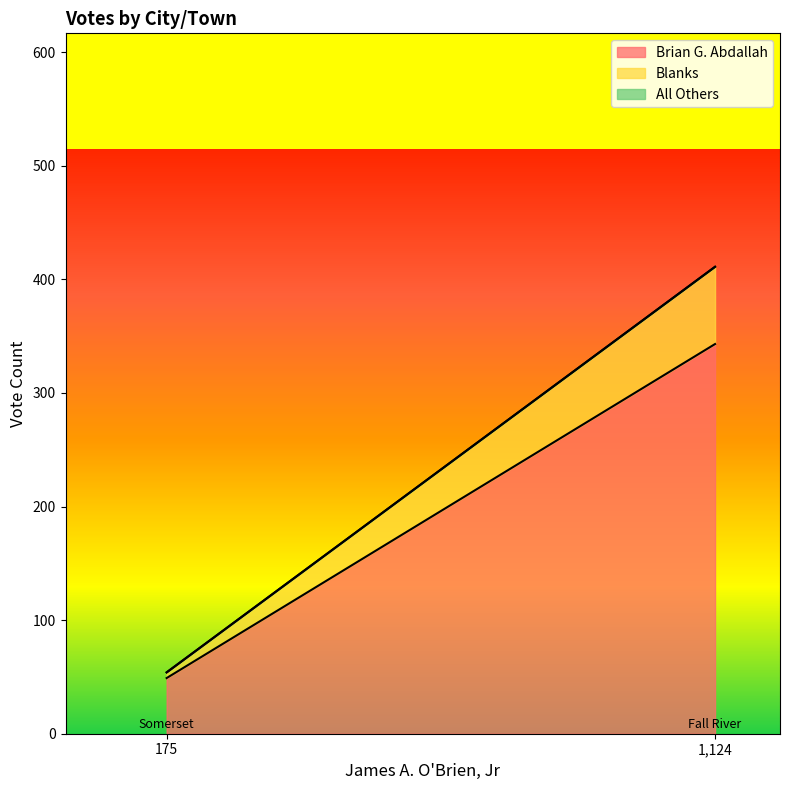

The Brian G. Abdallah series shows 49 at 175. True or false?

True